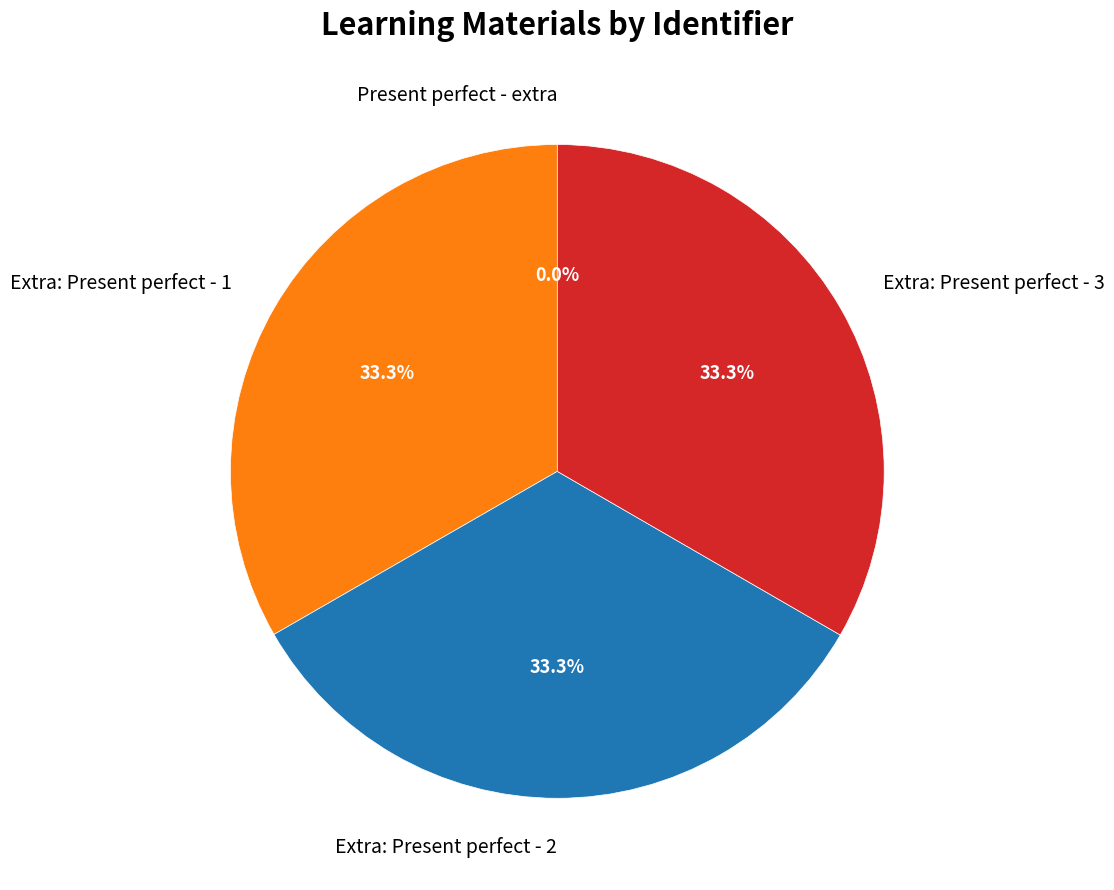

Do Extra: Present perfect - 3 and Extra: Present perfect - 2 together represent more than half of the pie?

Yes